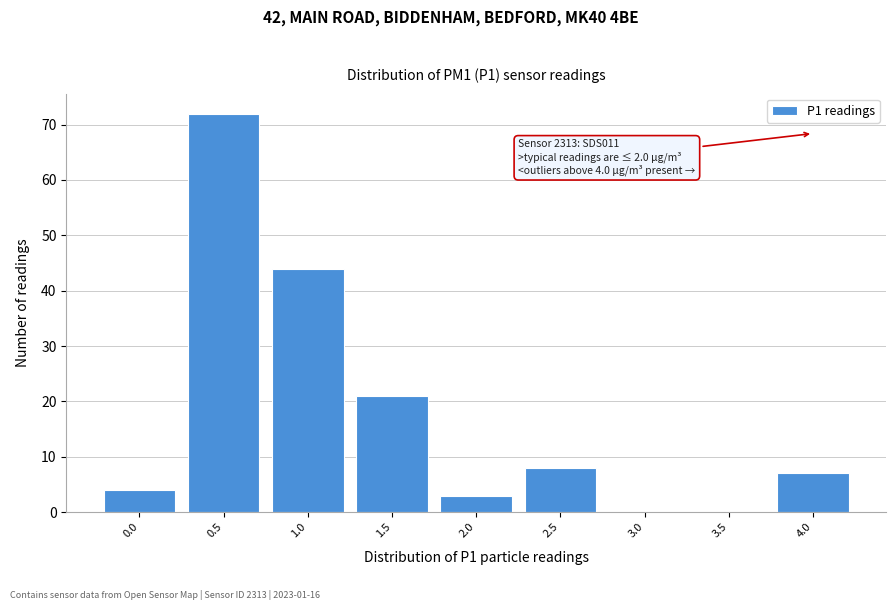

Reading left to right, transcribe all the data shown in this chart.

0.0=4	0.5=72	1.0=44	1.5=21	2.0=3	2.5=8	3.0=0	3.5=0	4.0=7